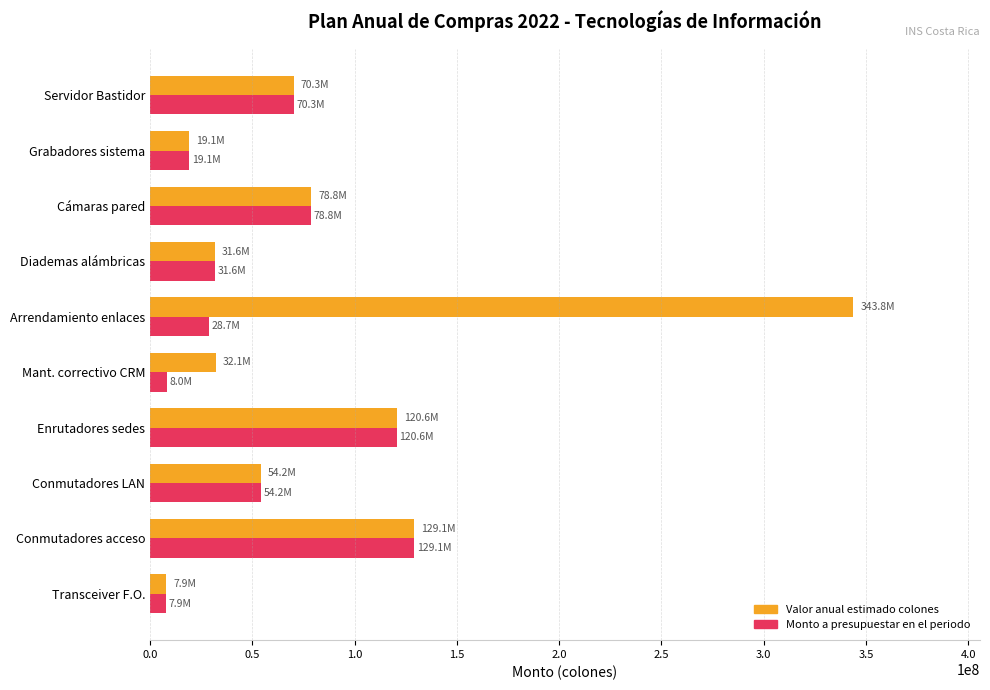

At which label does Valor anual estimado colones reach its peak?

Arrendamiento enlaces